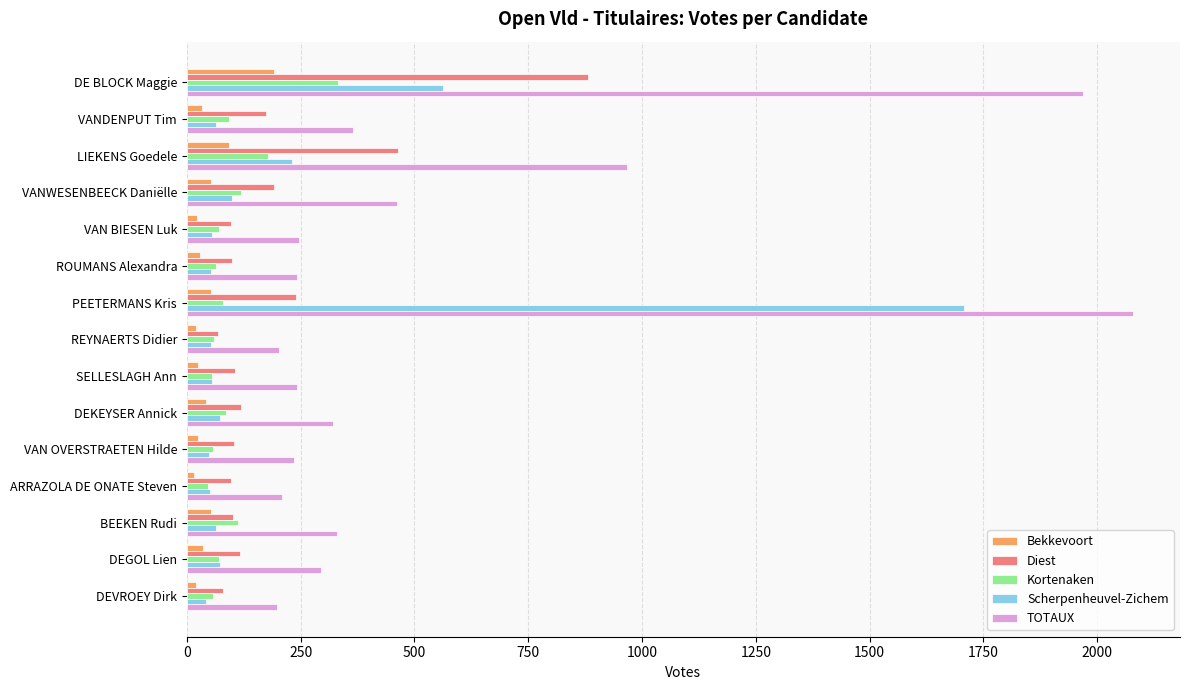

True or false: TOTAUX has a value of 320 at DEKEYSER Annick.

True